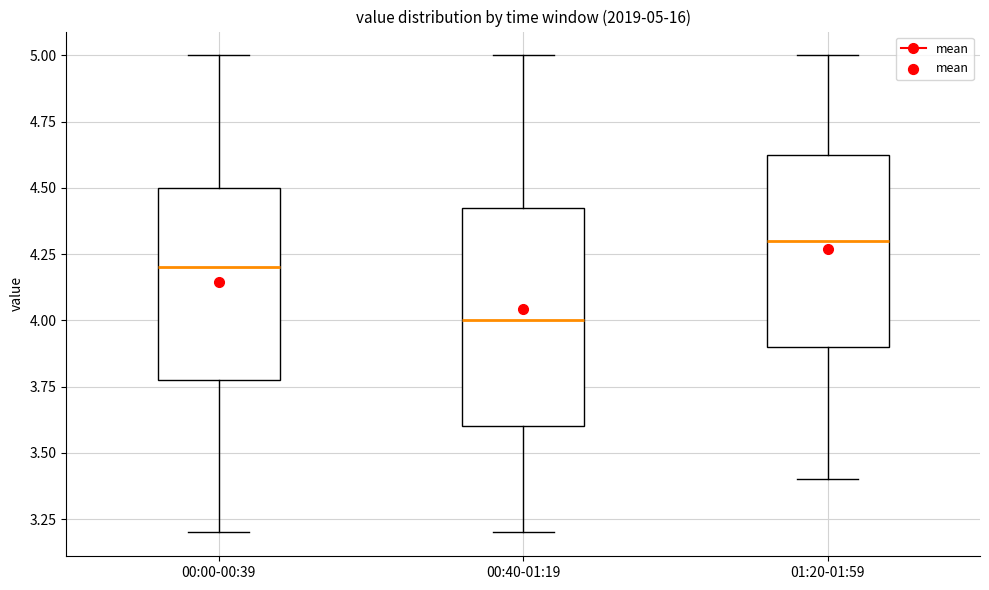

Which box is the tallest, from its lower edge to its upper edge?

00:40-01:19